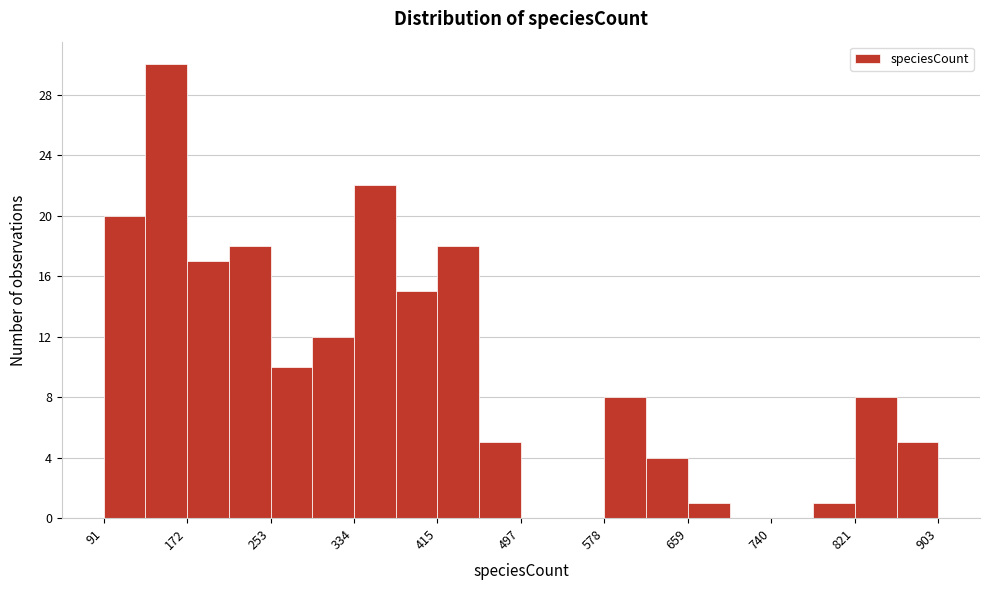

How tall is the bar that spans 130 to 170 on the x-axis? Neither the bar edges nor the heights are printed on the chart, so give them approximately, as read against the axes.

30